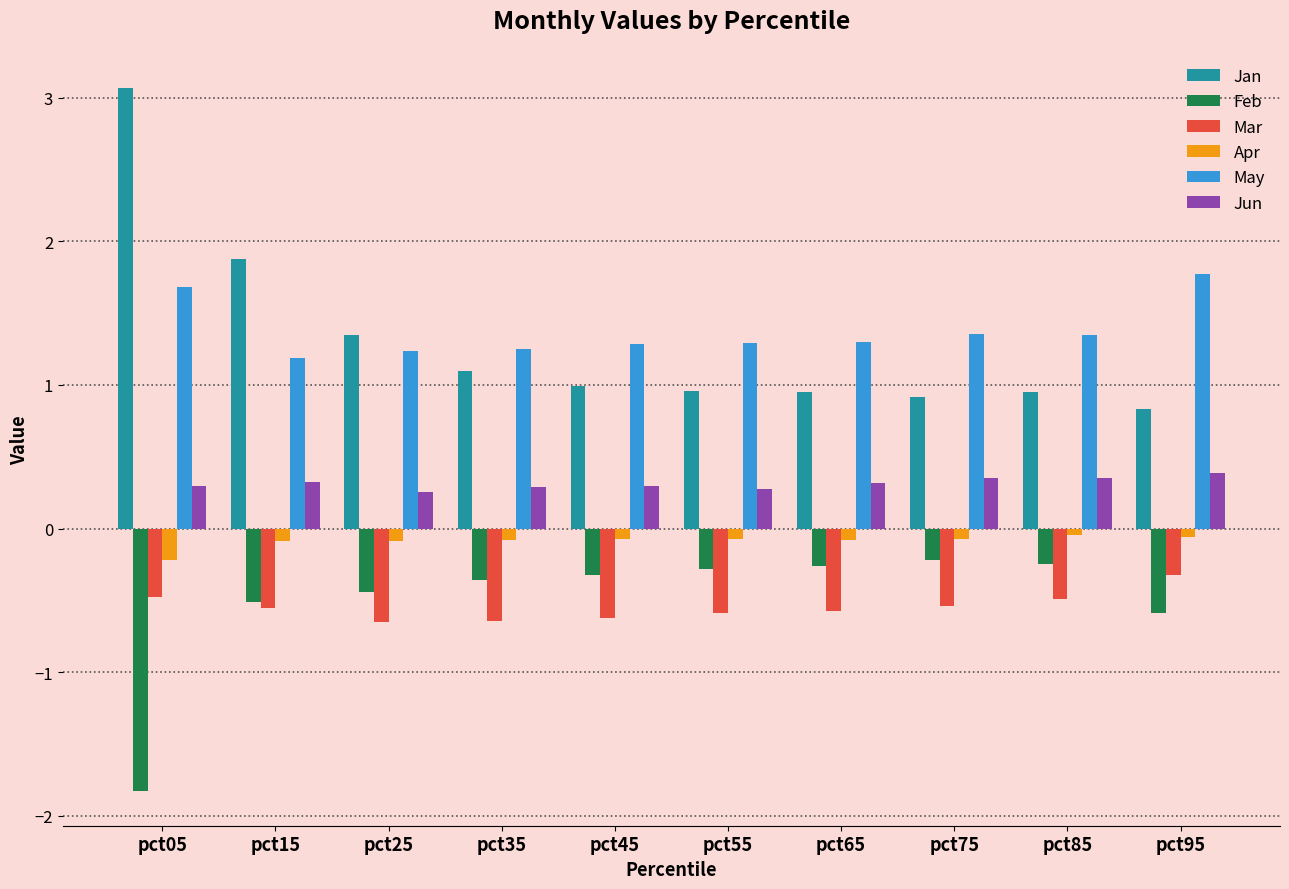

What is the difference between the maximum and minimum values in the Feb series?

1.6